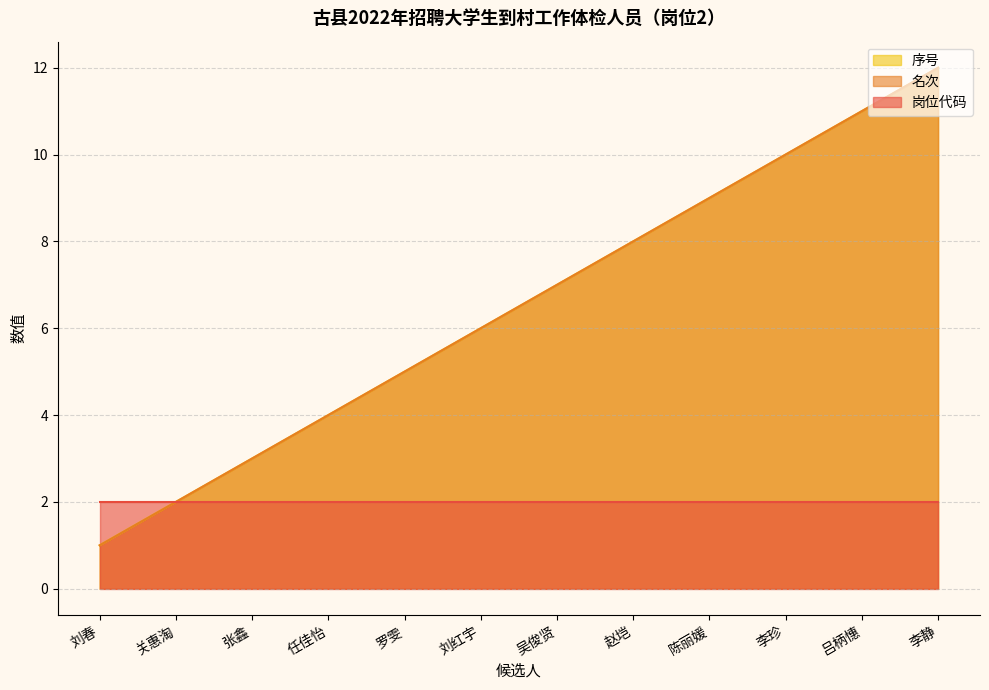

Where does the 序号 series first go above 7?

赵垲